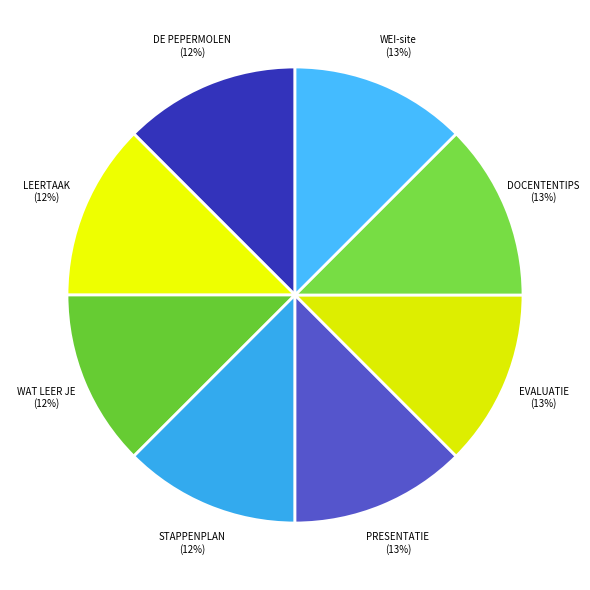

True or false: WAT LEER JE accounts for 12% of the total.

True